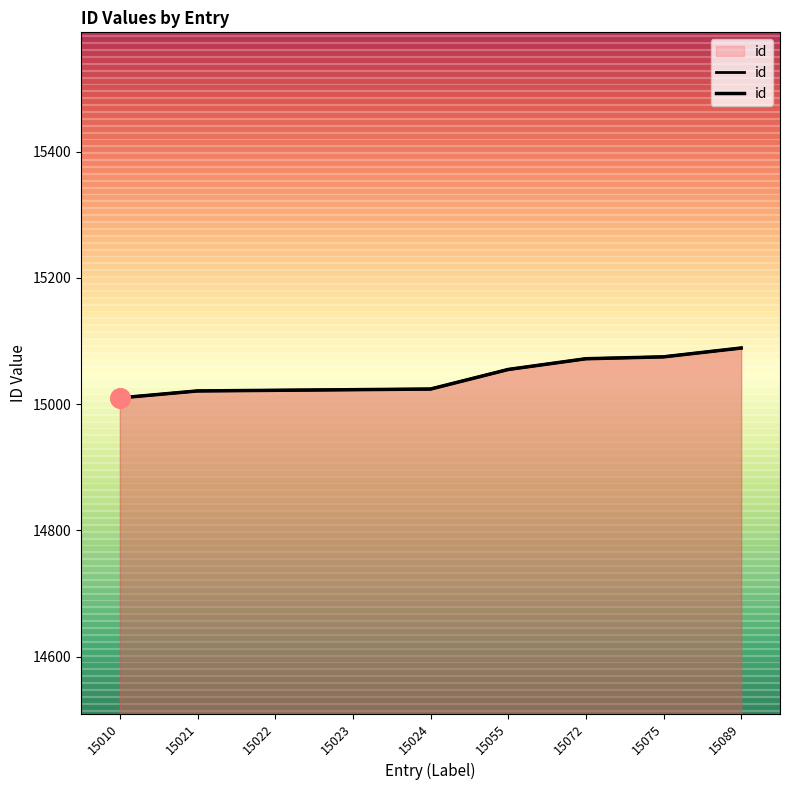

Rank the categories by value from lowest to highest.

15010, 15021, 15022, 15023, 15024, 15055, 15072, 15075, 15089